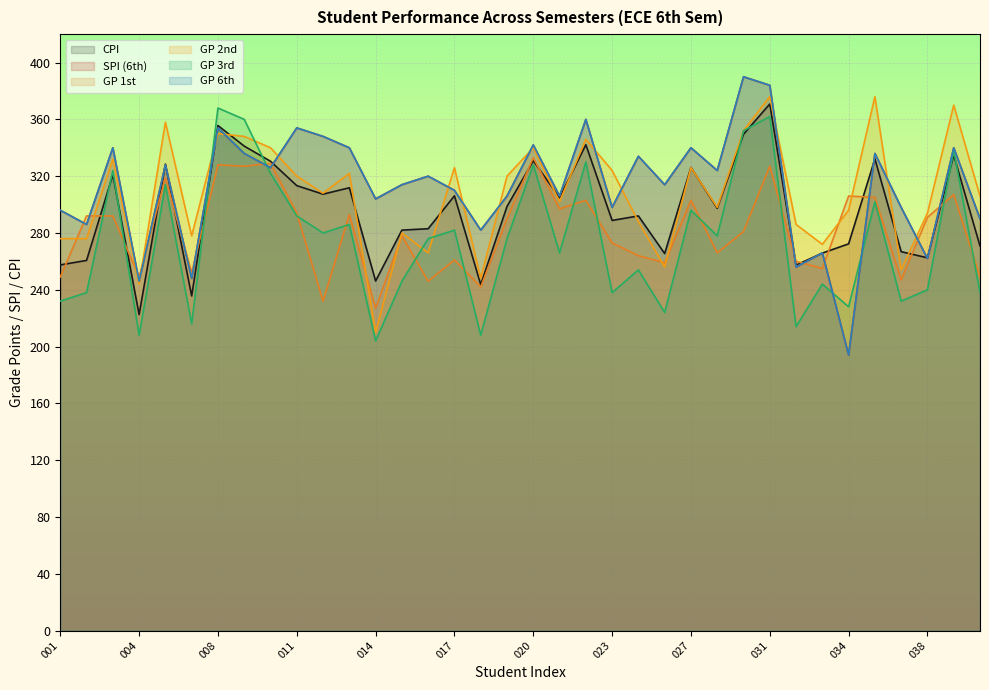

Which series has the largest range (max minus min)?

SPI (6th)